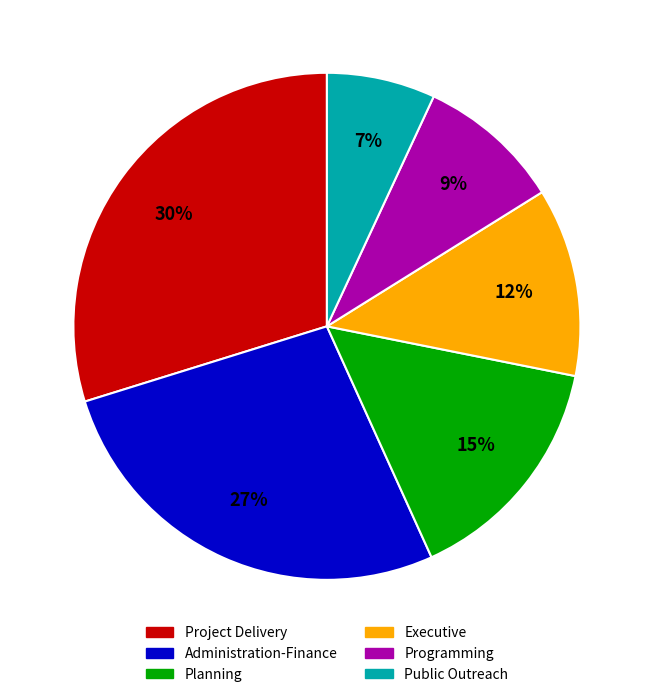

Combined, do Administration-Finance and Public Outreach account for over 50%?

No